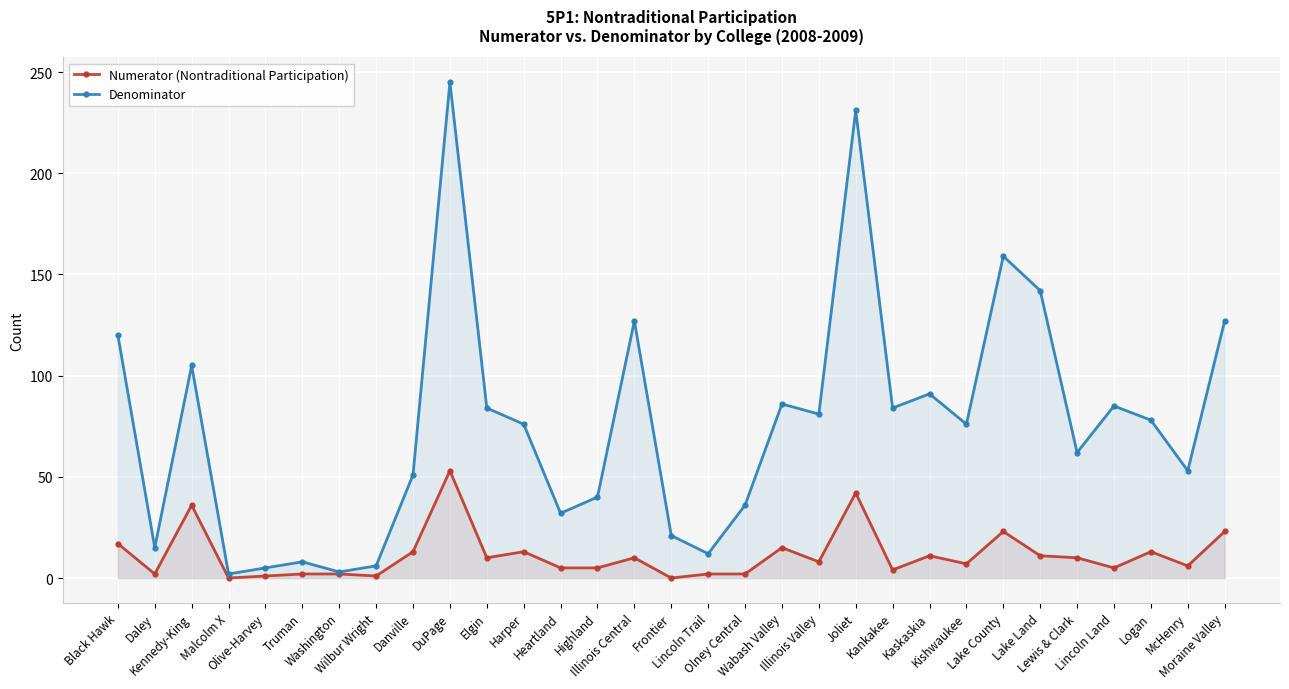

True or false: Numerator (Nontraditional Participation) and Denominator intersect in this chart.

False